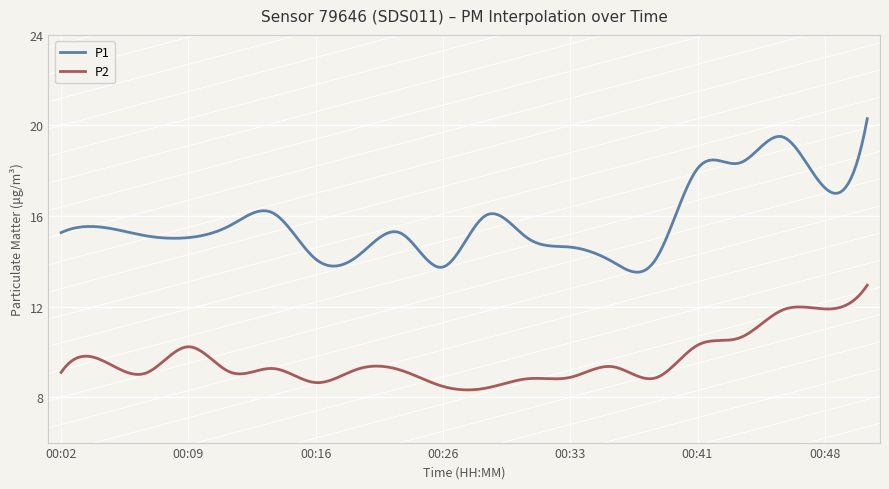

List the series in order of their overall mean, highest first.

P1, P2